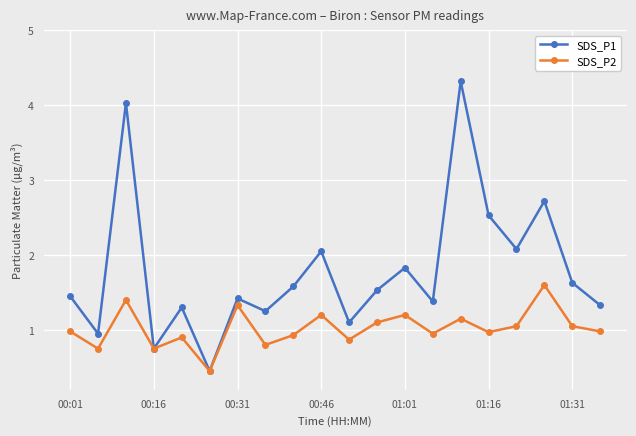

List the series in order of their peak value, lowest first.

SDS_P2, SDS_P1